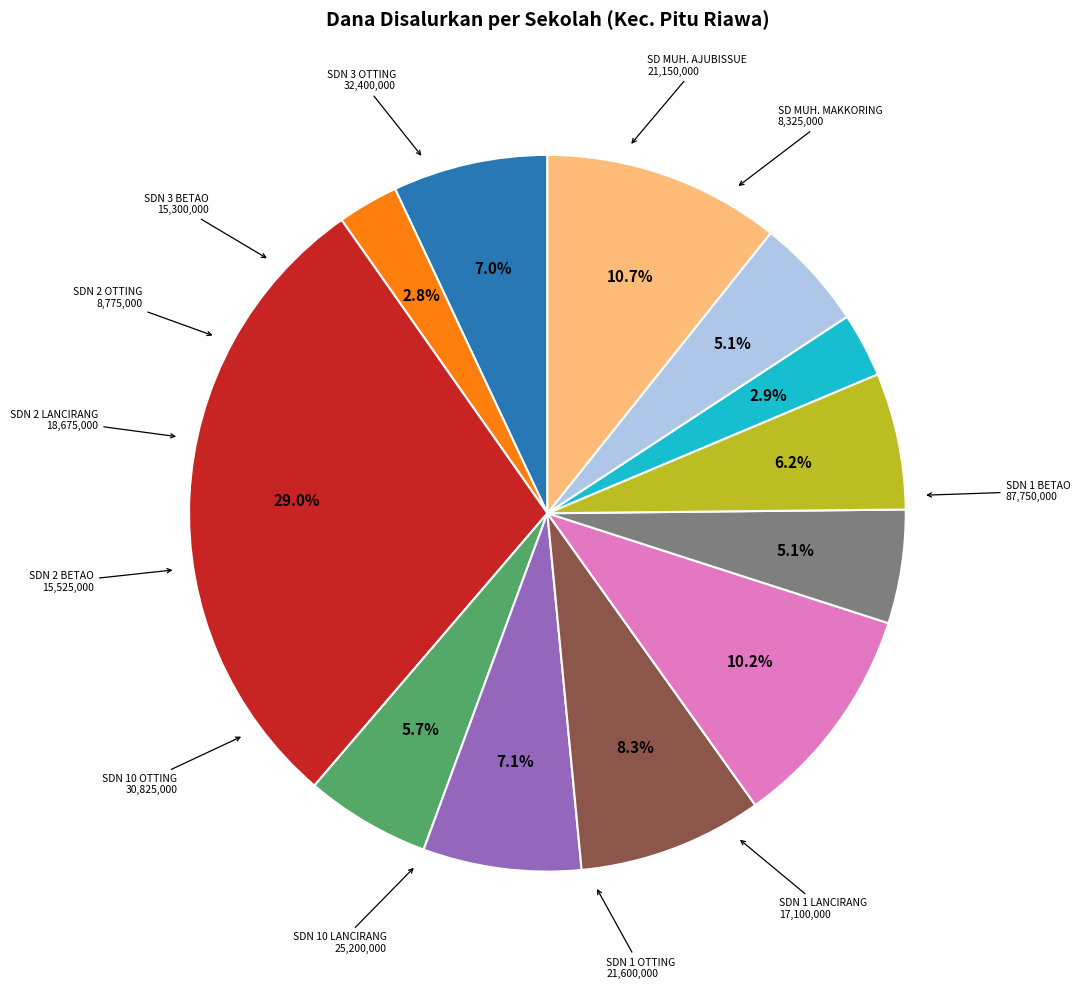

Is there any slice that represents more than half of the pie?

No